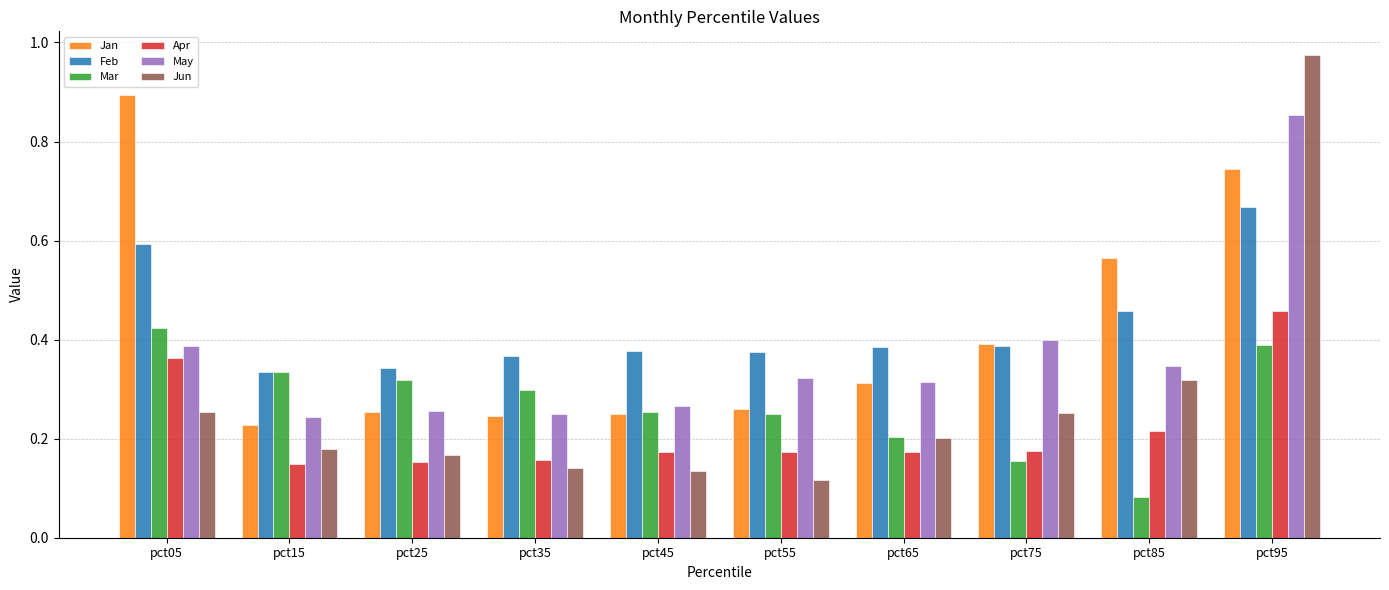

The Apr series shows 0.2 at pct25. True or false?

True